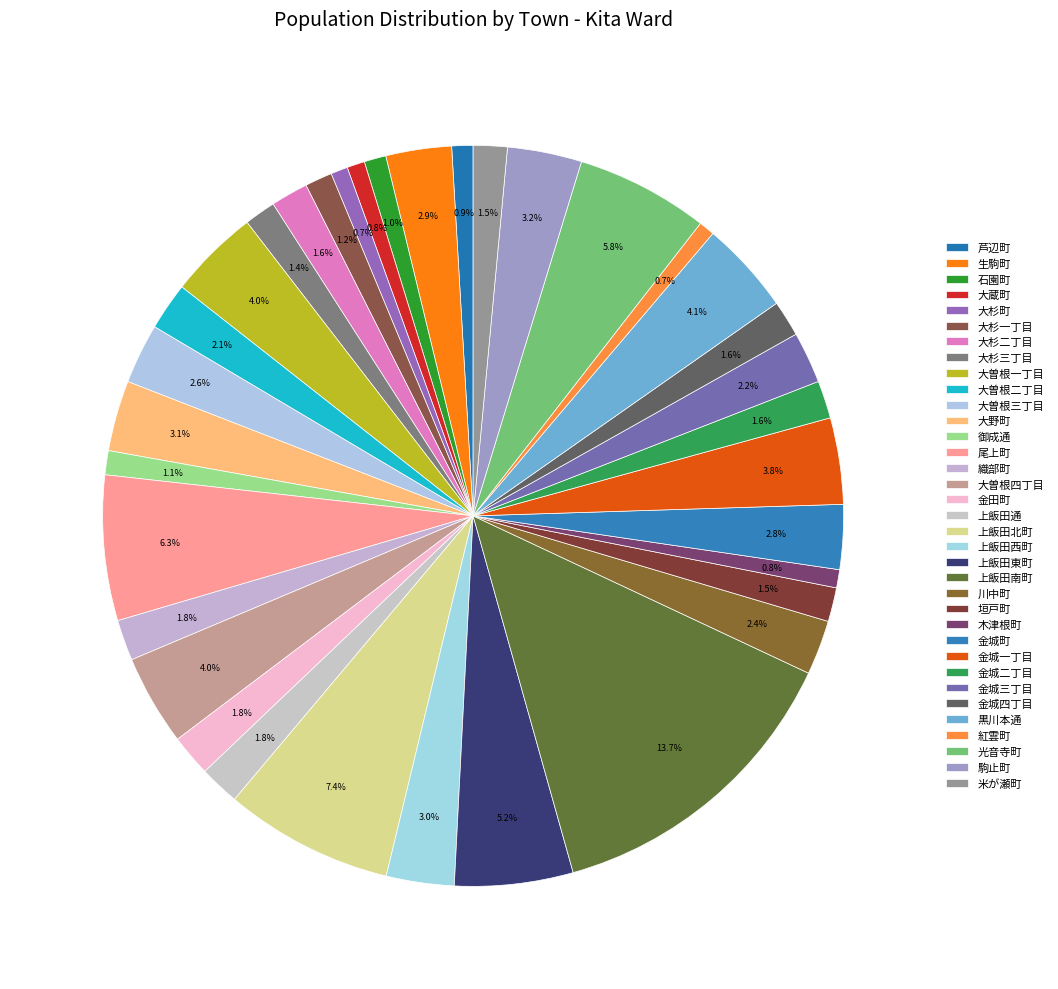

How much of the chart is everything except 大曽根二丁目?

97.9%